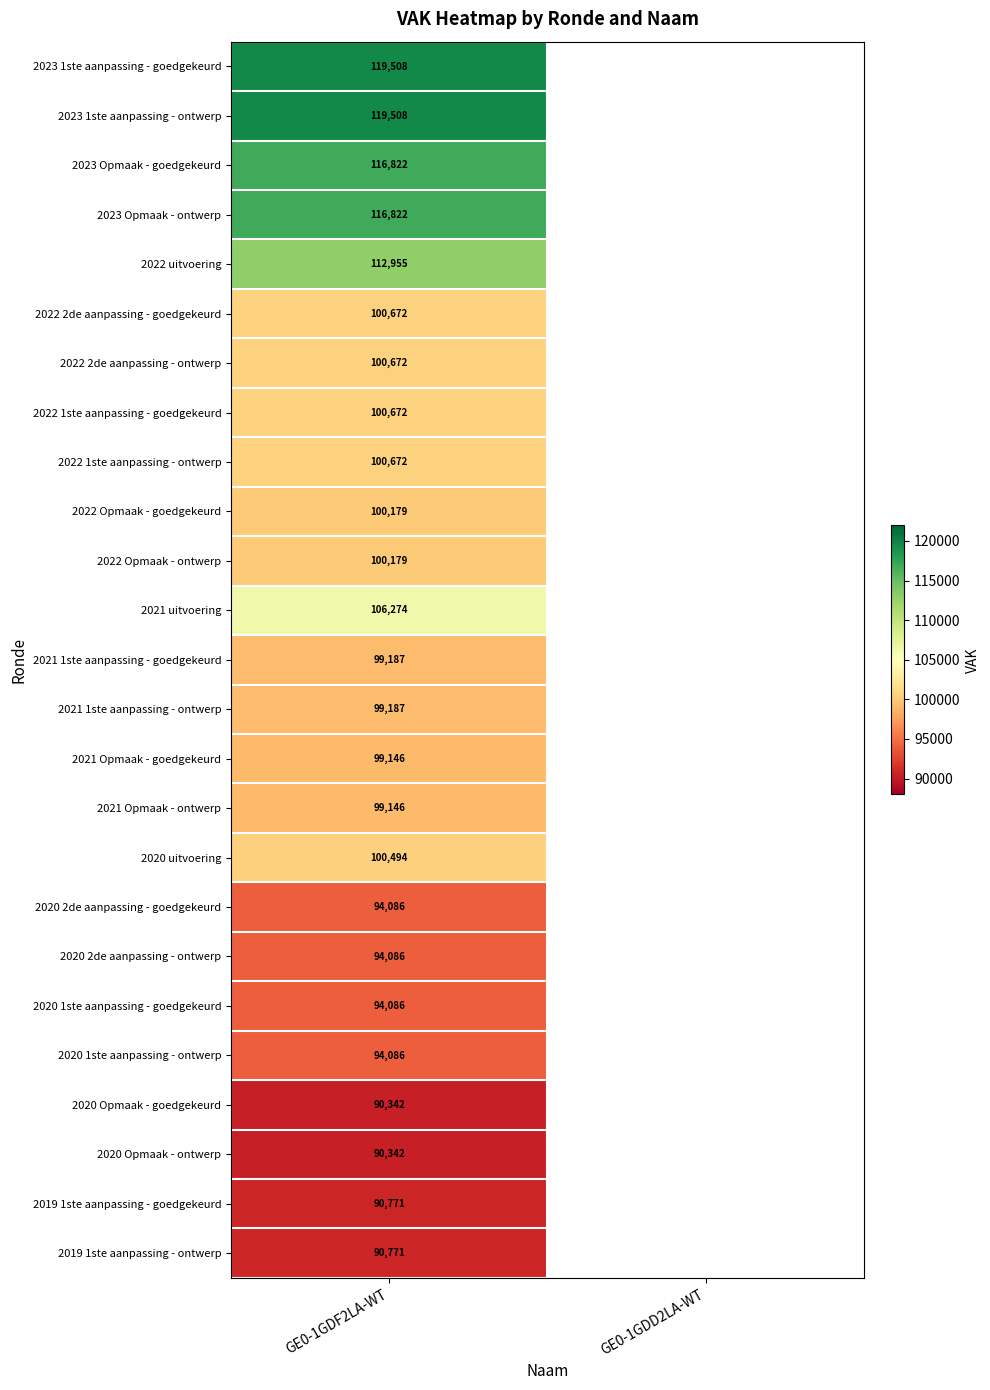

True or false: 2023 Opmaak - ontwerp has a value of 33630 at GE0-1GDF2LA-WT.

False